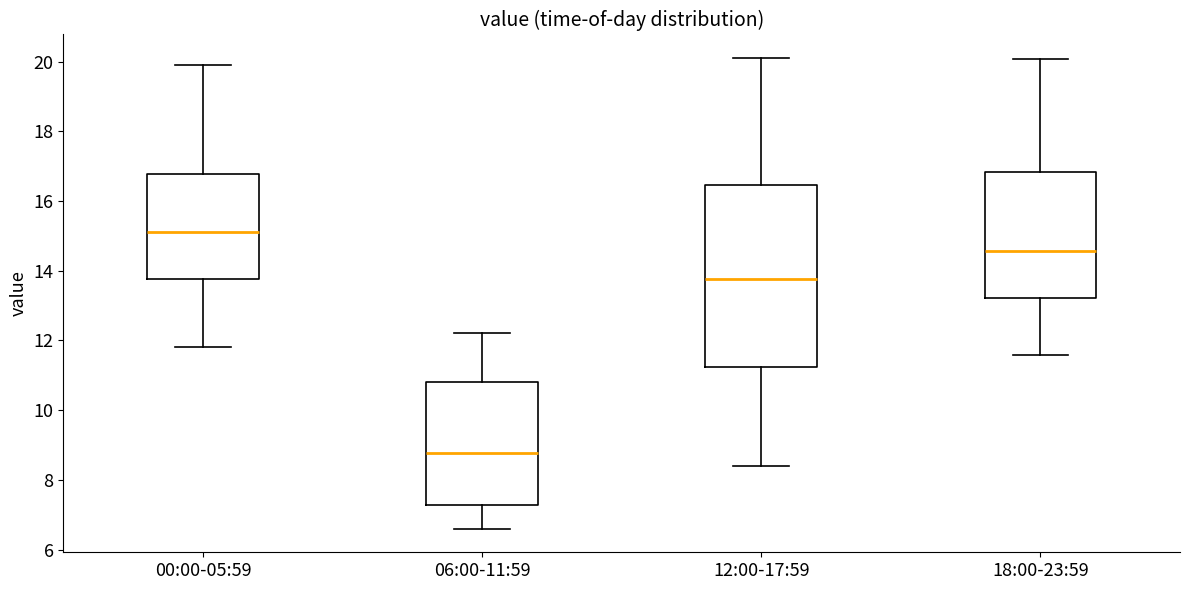

Where does the lower whisker of the box for 12:00-17:59 end on the y-axis? The values are not printed on the chart, so give them approximately, as read against the axis.

8.4